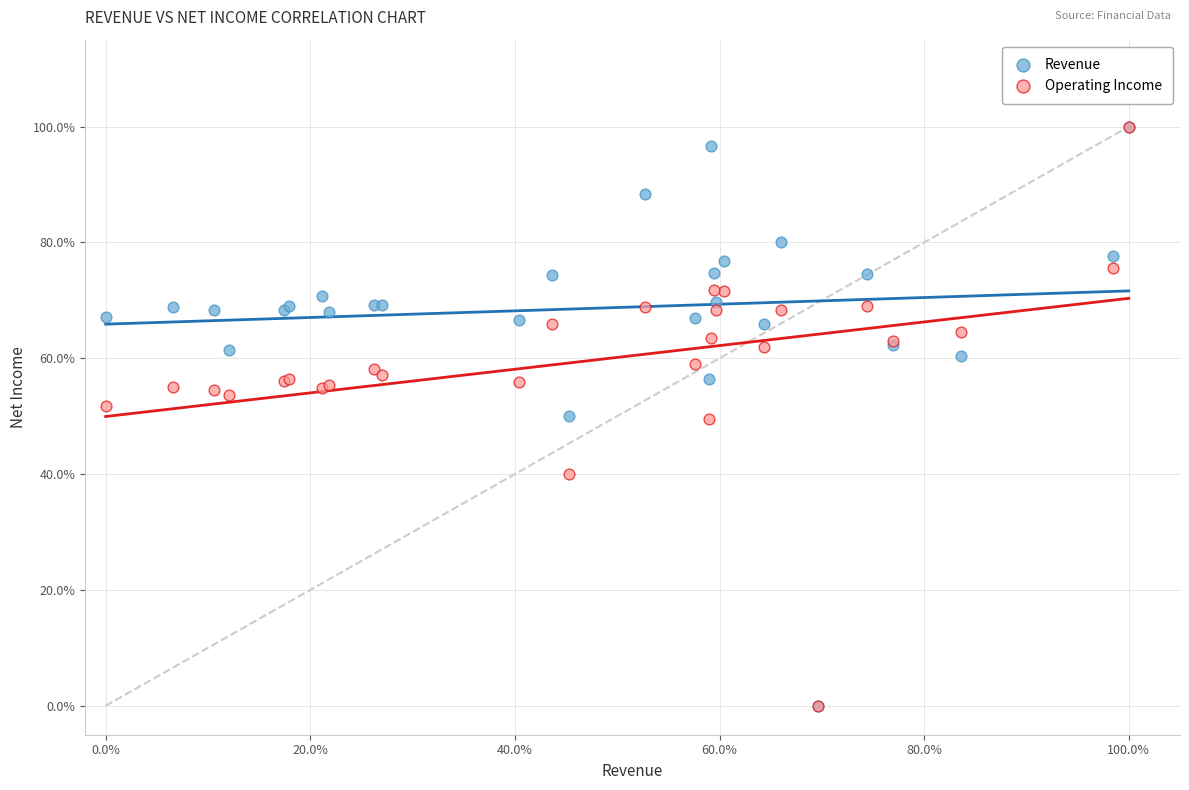

What are all the series names shown in the legend?

Revenue, Operating Income